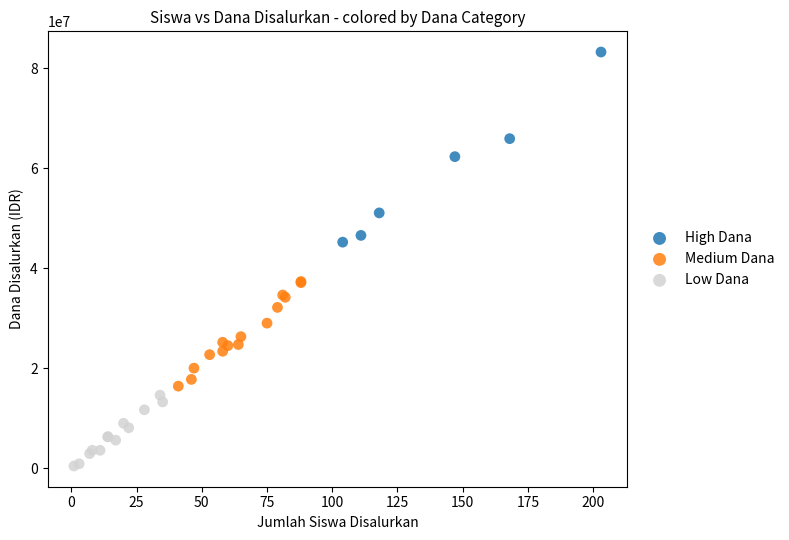

Which series contains the lowest Y value?

Low Dana